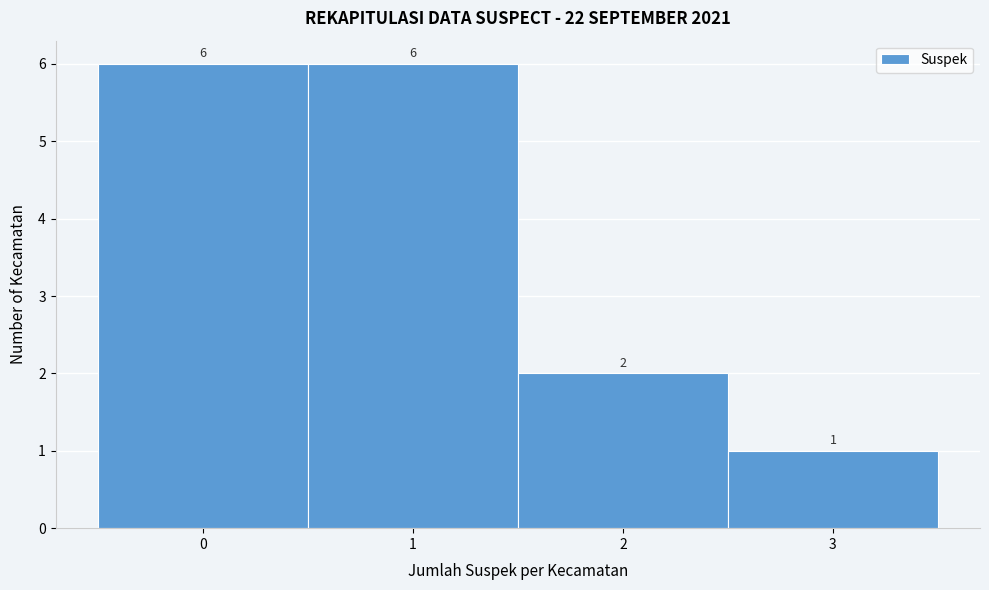

Reading left to right, transcribe this chart: for each bar, give the range it covers on the x-axis and its height.

-0.5 to 0.5: 6
0.5 to 1.5: 6
1.5 to 2.5: 2
2.5 to 3.5: 1